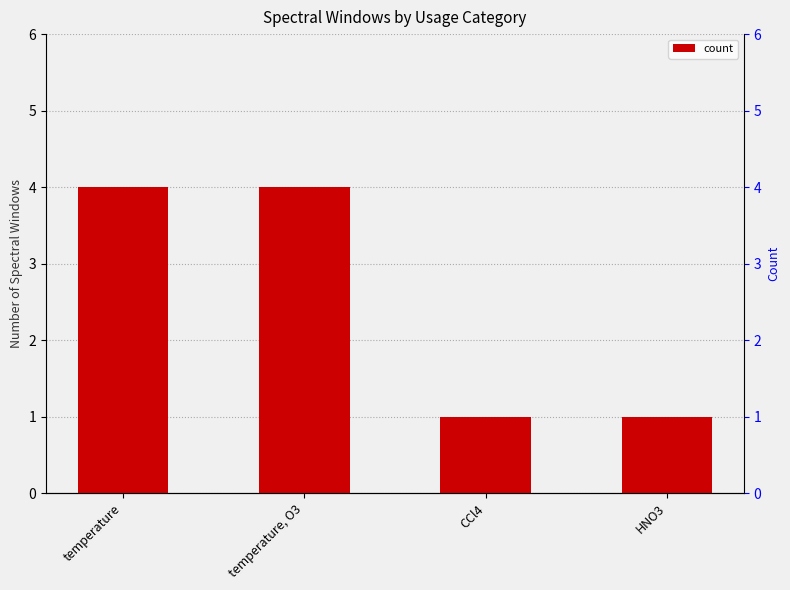

What is the greatest value displayed?

4